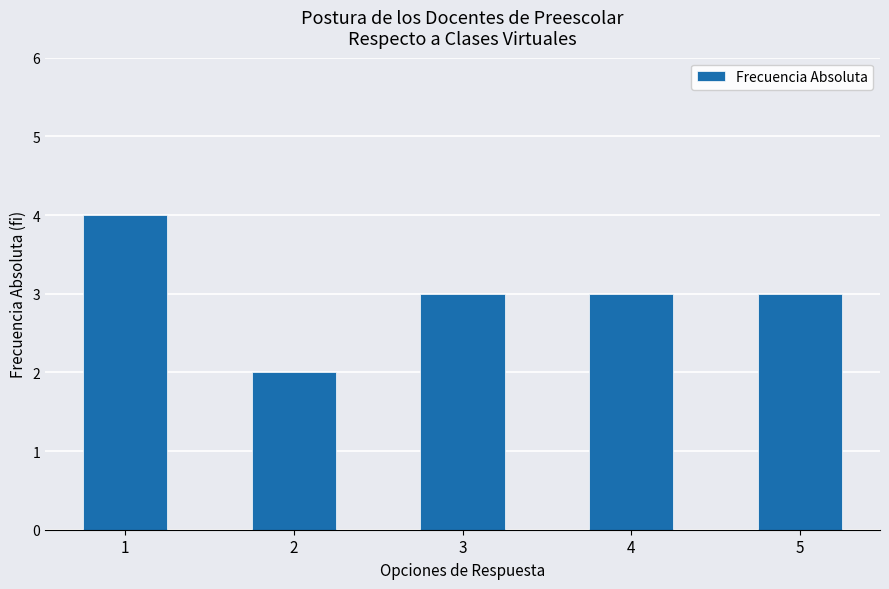

How many categories are shown in the chart?

5